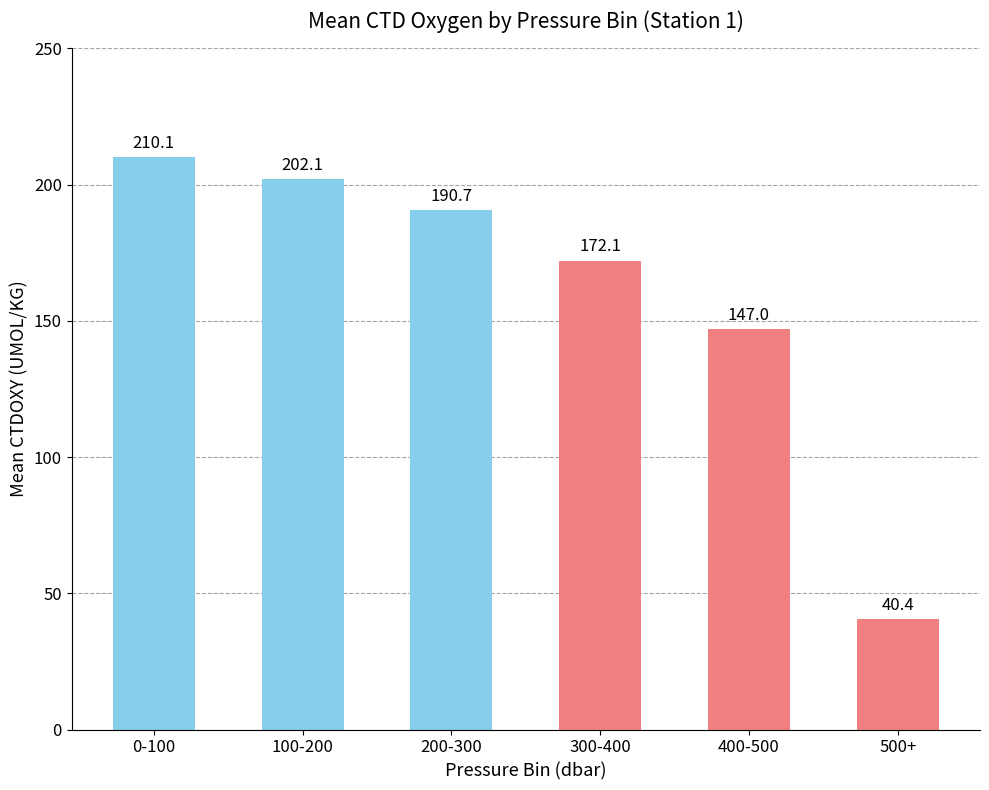

List the labels in order of value, smallest first.

500+, 400-500, 300-400, 200-300, 100-200, 0-100